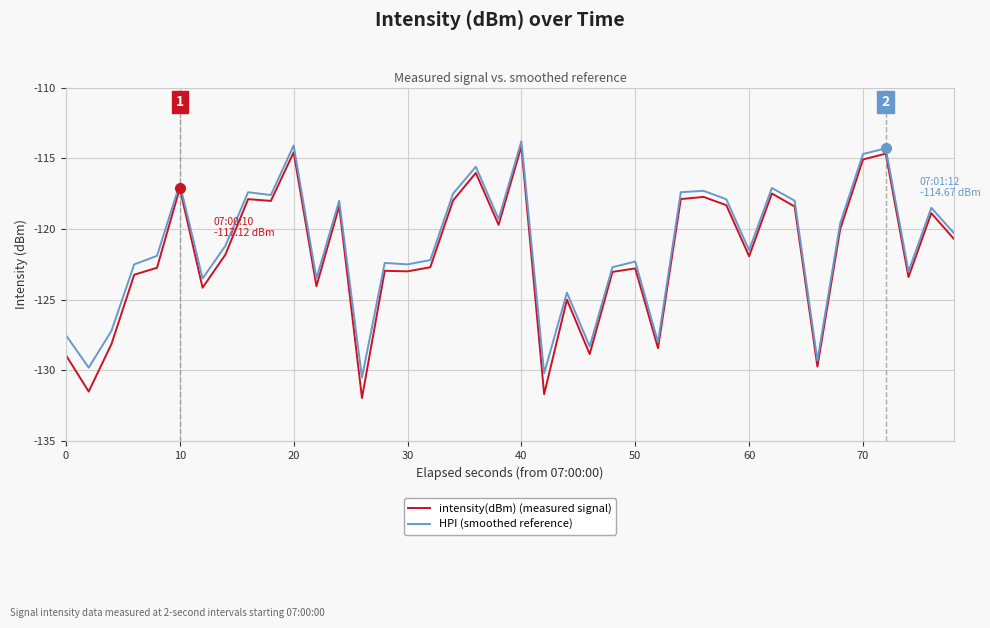

Which series has the largest range (max minus min)?

intensity(dBm) (measured signal)